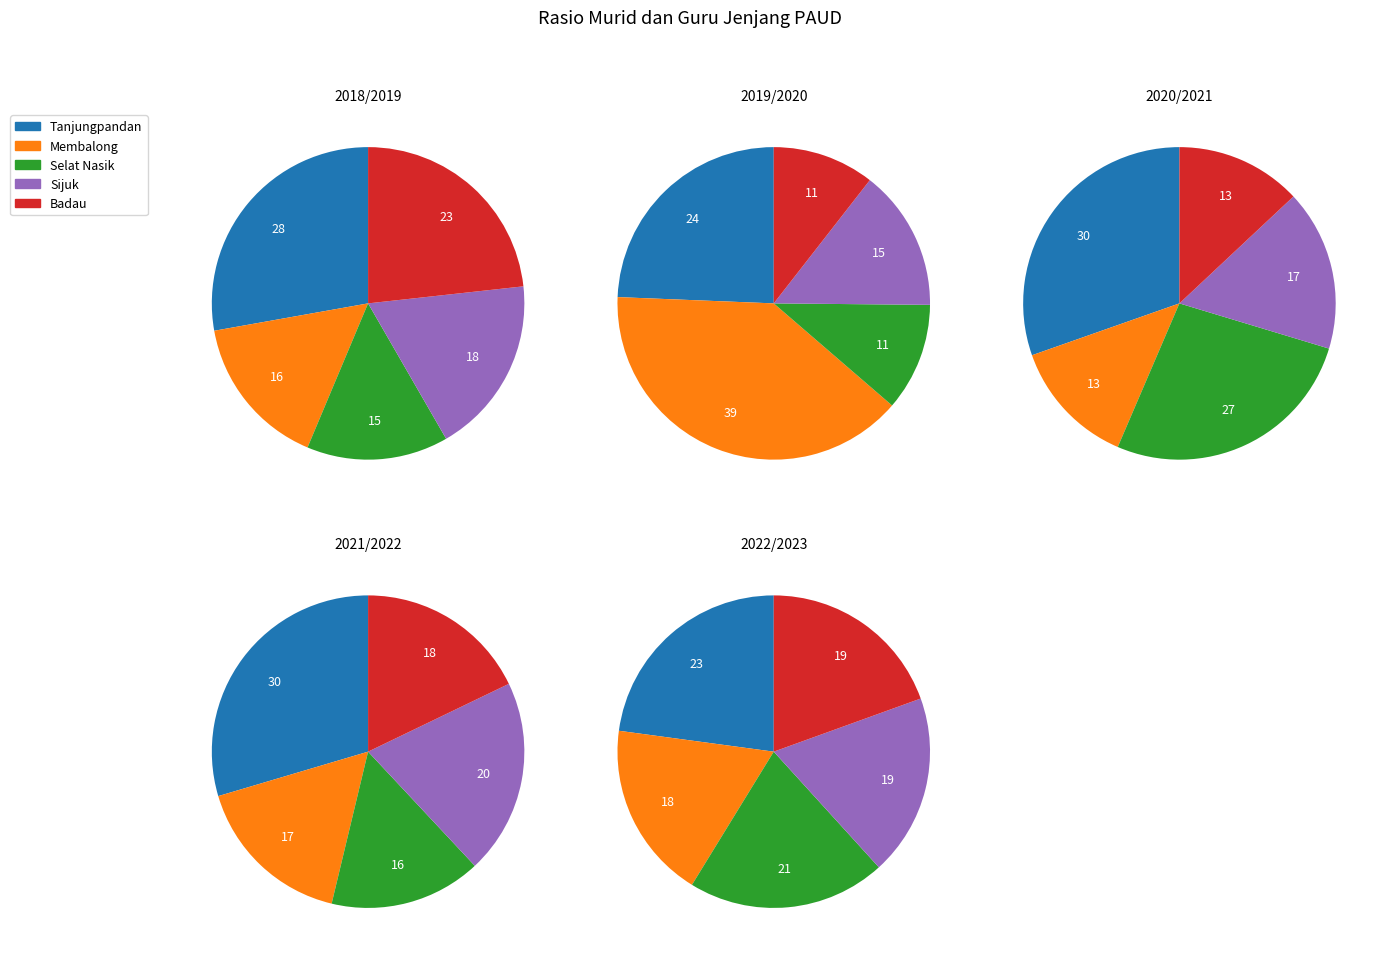

Is there a majority slice in this chart?

No